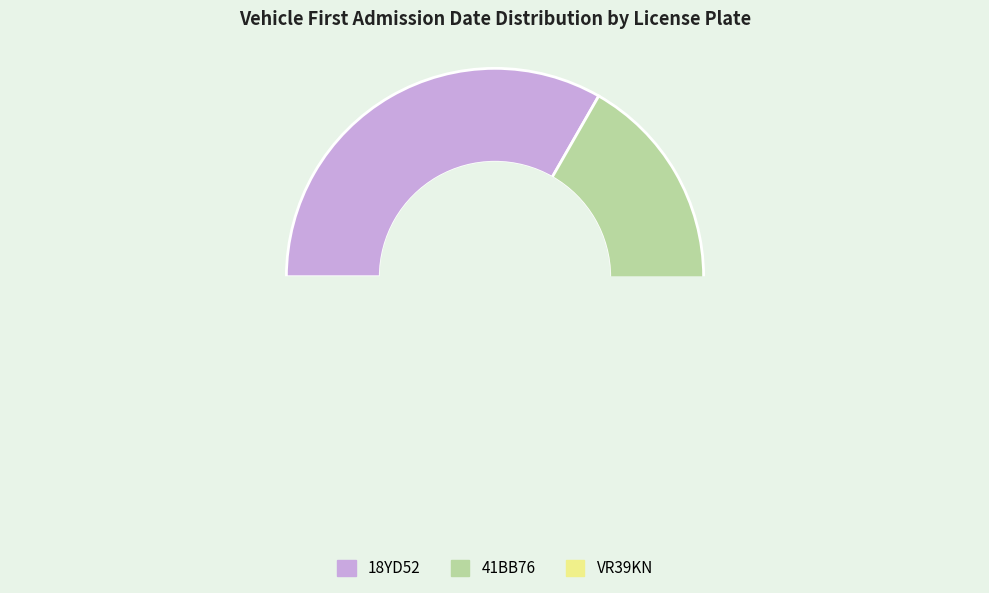

To the nearest percent, what is the combined percentage of 18YD52 and VR39KN?

67%